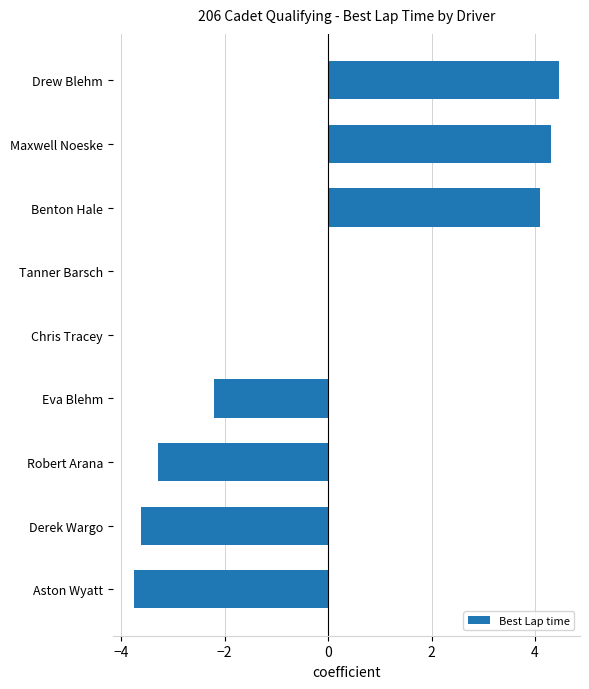

Is it true that the value at Chris Tracey is 3.0?

False